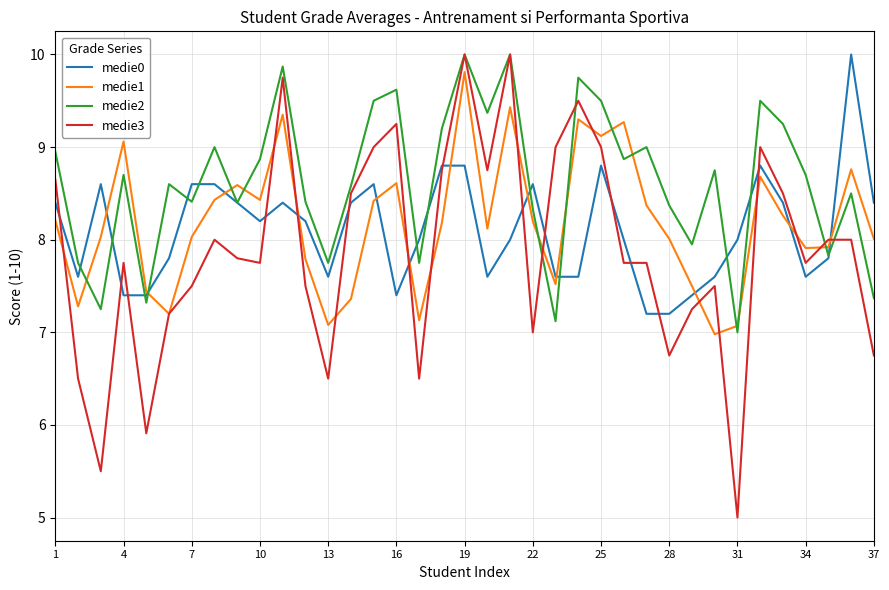

Which series has the widest spread of values?

medie3